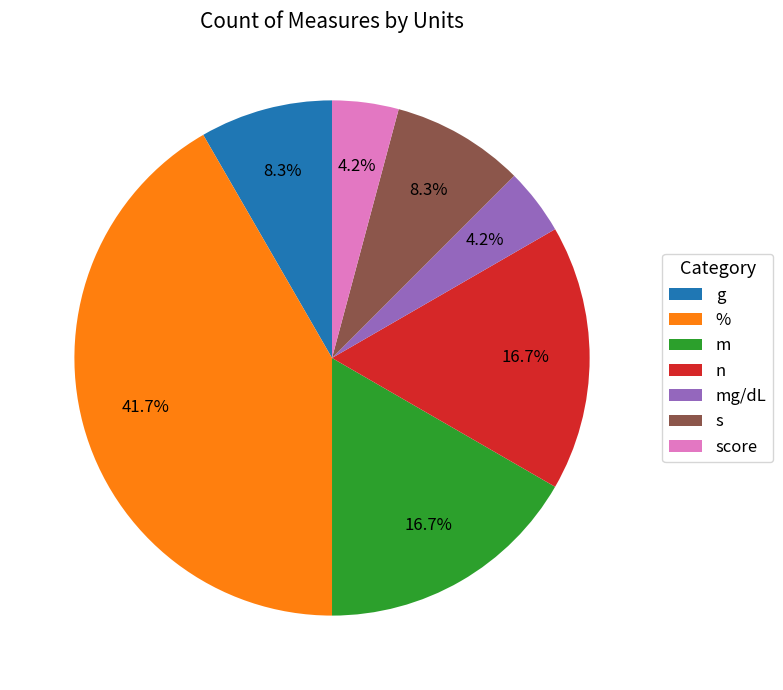

Which slice is the largest?

%